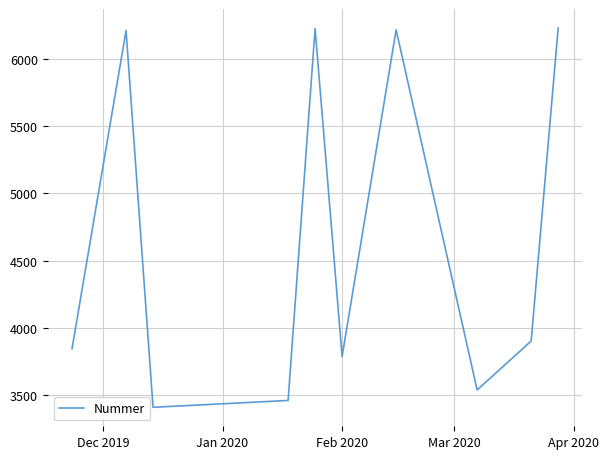

How many interior local peaks (higher than both neighbors) does the data have?

3